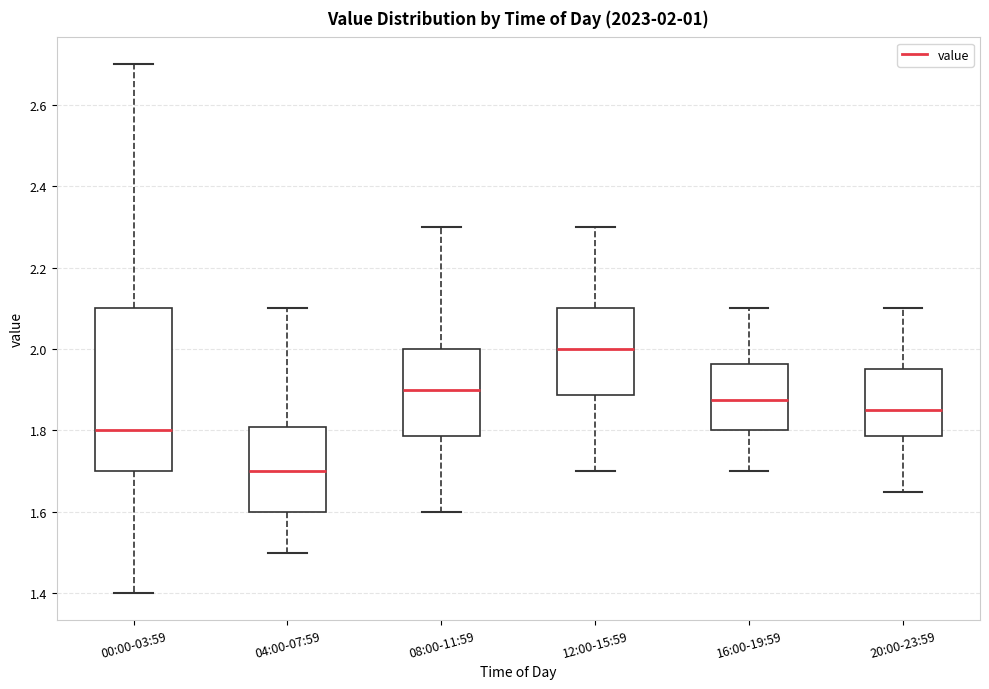

Comparing the boxes themselves (not the whiskers), which one is the tallest?

00:00-03:59